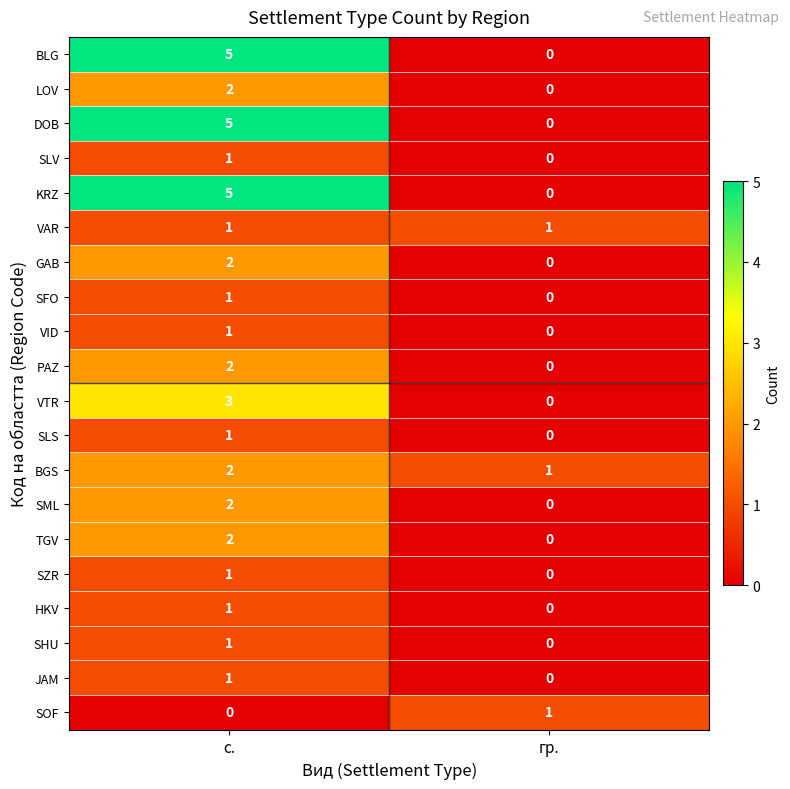

What is the difference between the highest and lowest values at с.?

5